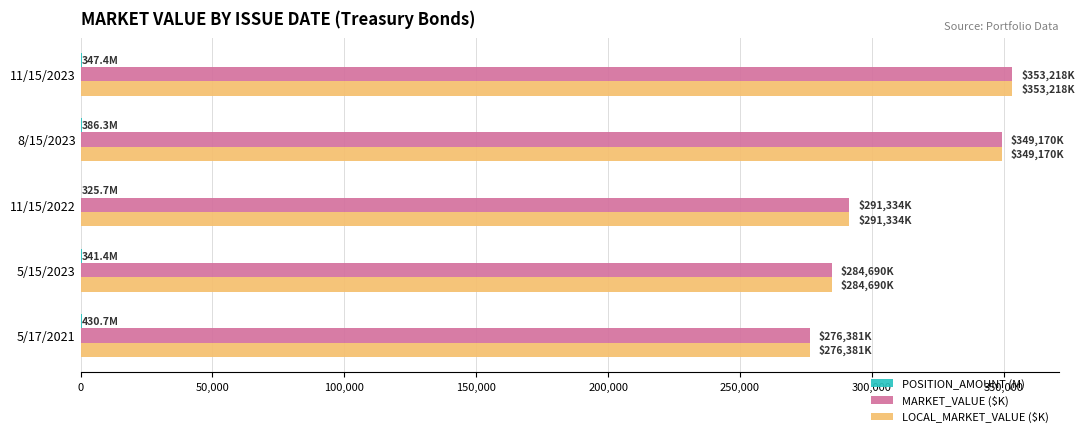

What is the sum of all MARKET_VALUE ($K) values?

1554793.0